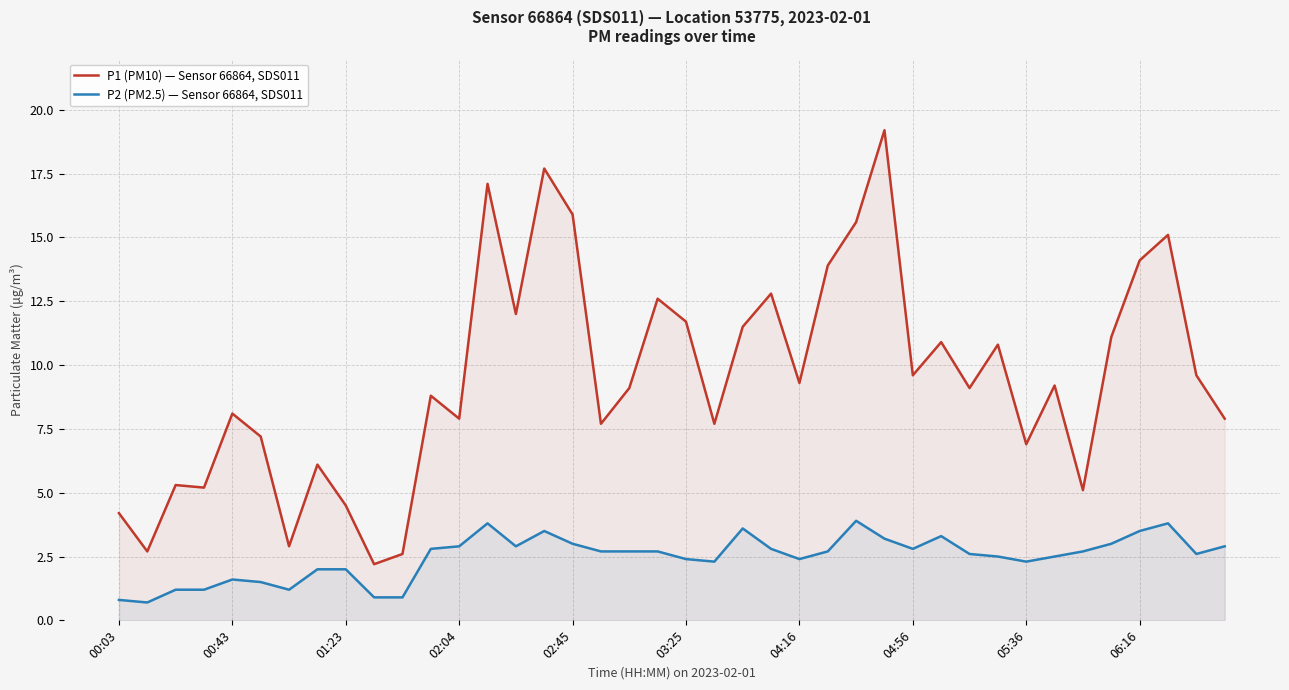

Is it true that P1 (PM10) — Sensor 66864, SDS011 equals 17.7 at 15?

True